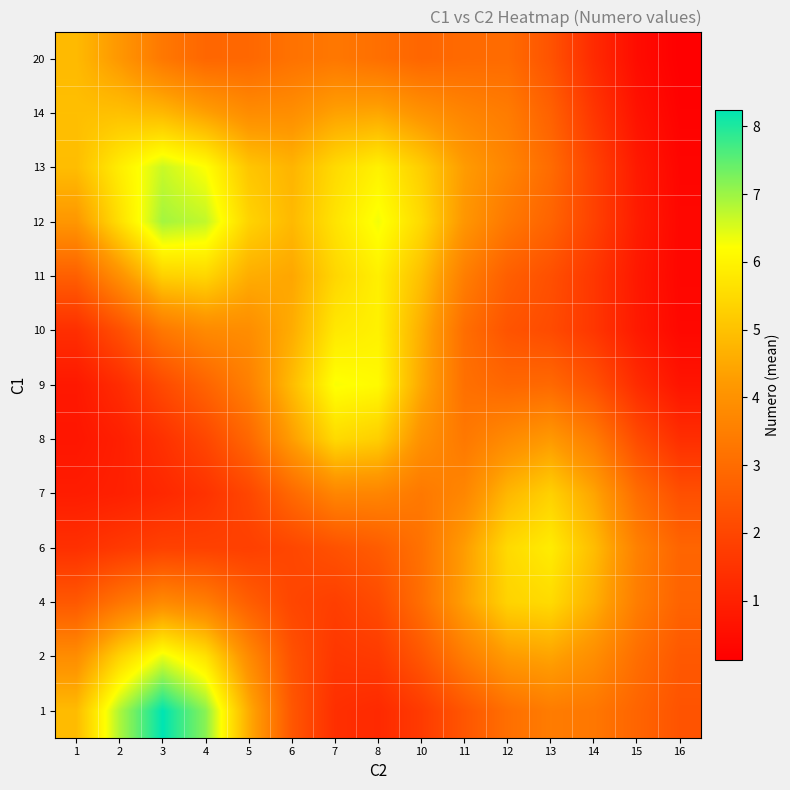

What is the maximum value shown in the chart?

8.3